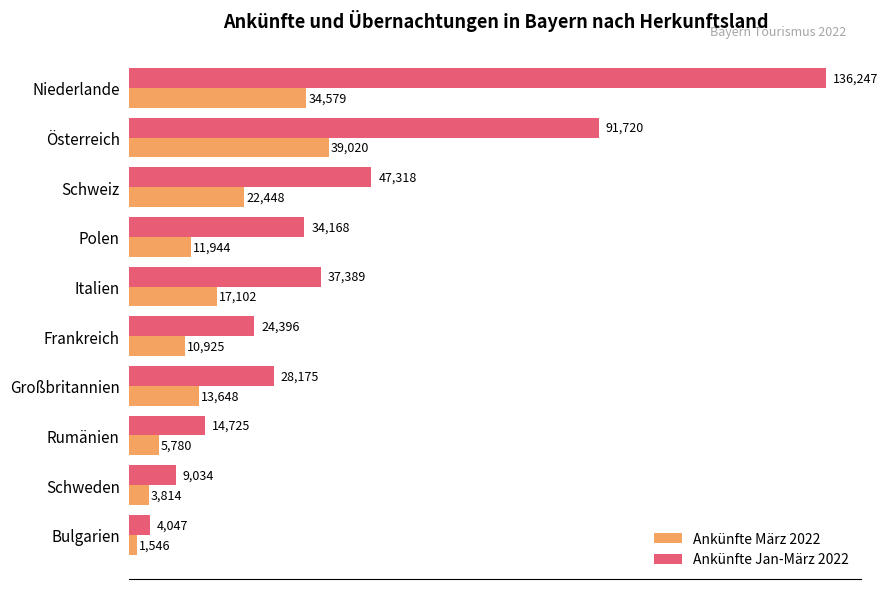

Which series has the largest total across all categories?

Ankünfte Jan-März 2022